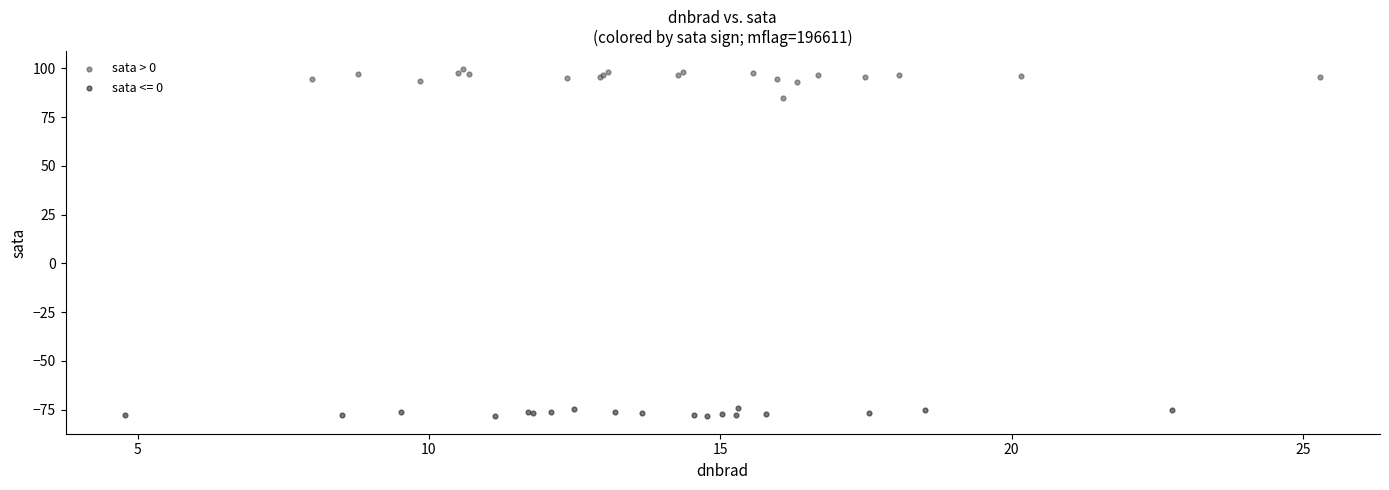

Which series has the largest Y range (max minus min)?

sata > 0